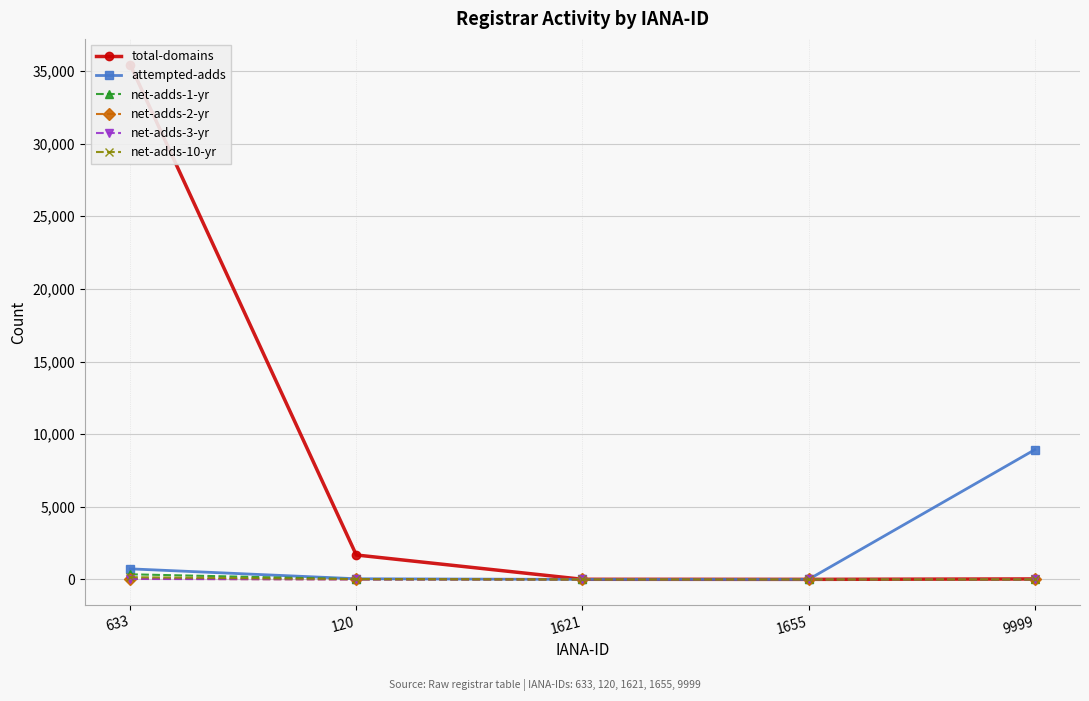

Where is the first local maximum for net-adds-3-yr?

1621